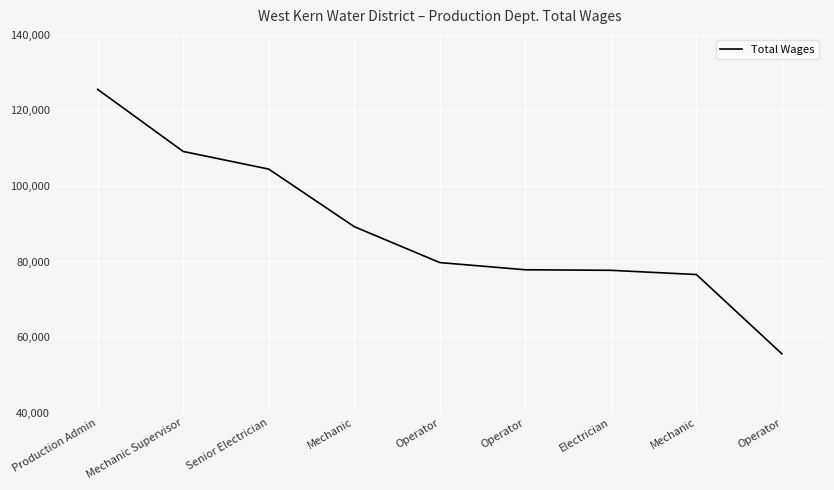

True or false: the data has more than 1 interior local peaks.

False